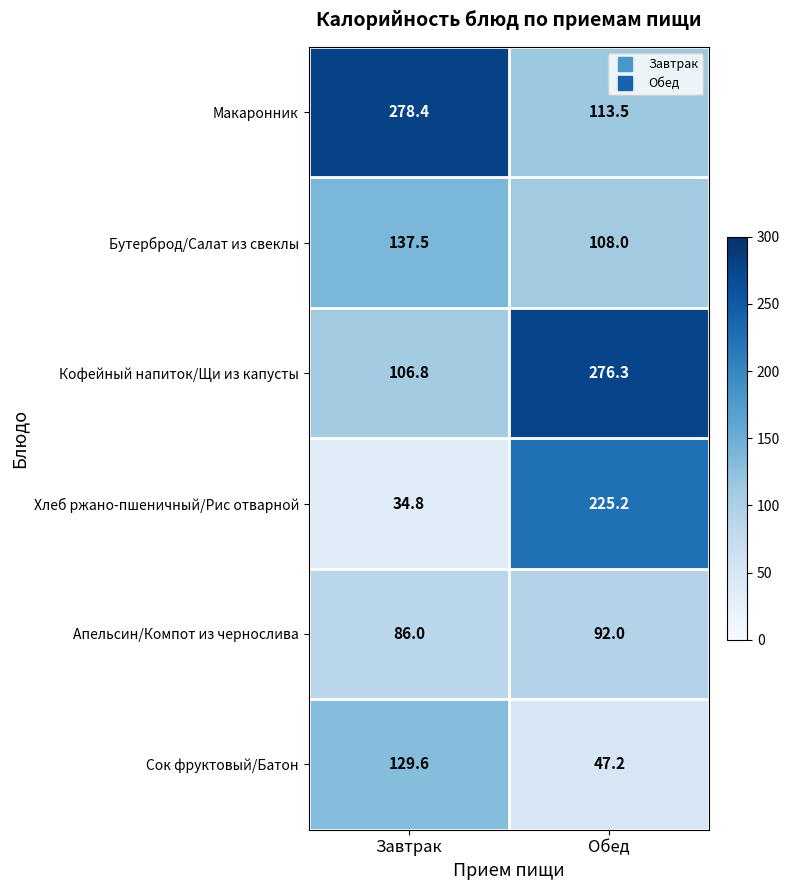

What is the sum of all Апельсин/Компот из чернослива values?

178.0